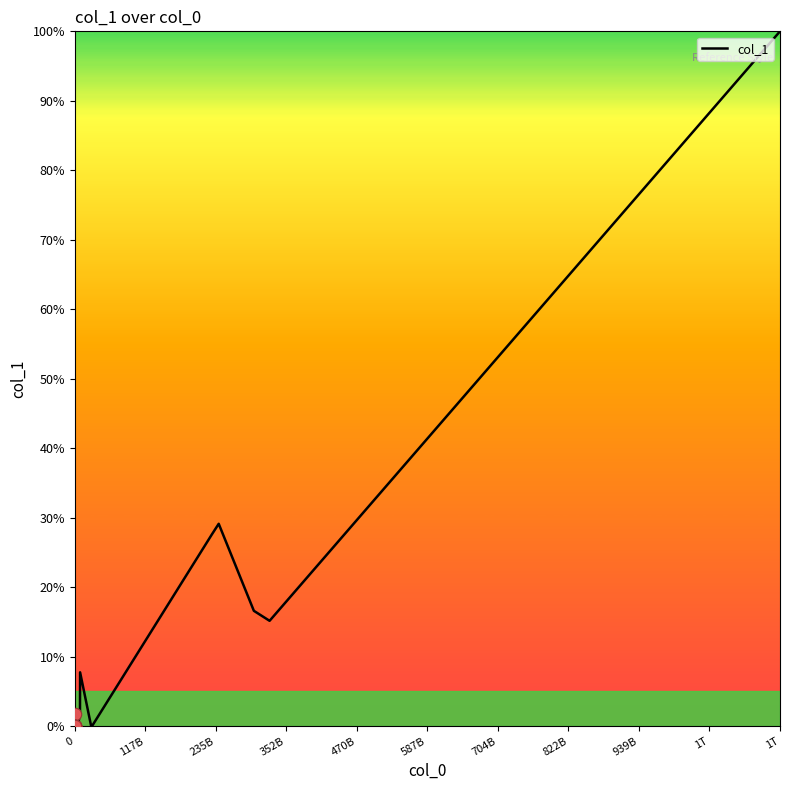

What is the greatest value displayed?

100.0